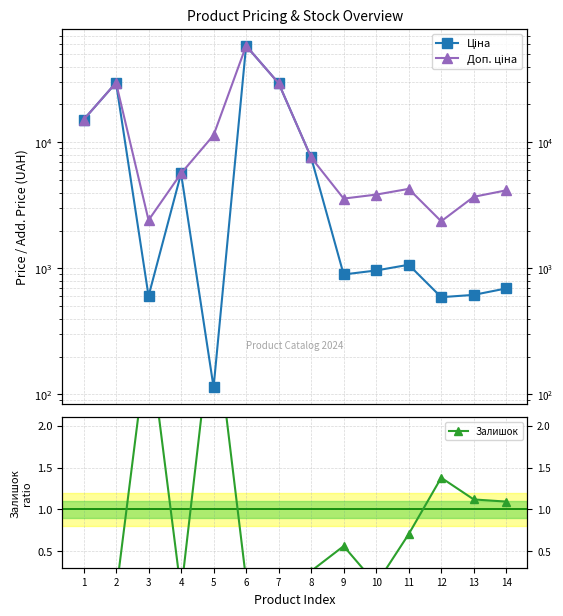

True or false: Доп. ціна and Залишок intersect in this chart.

False